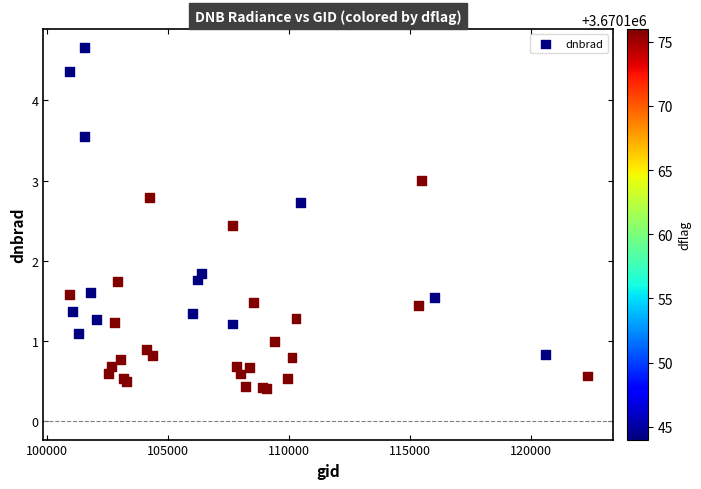

What Y value in the scatter plot is closest to 2?

1.8